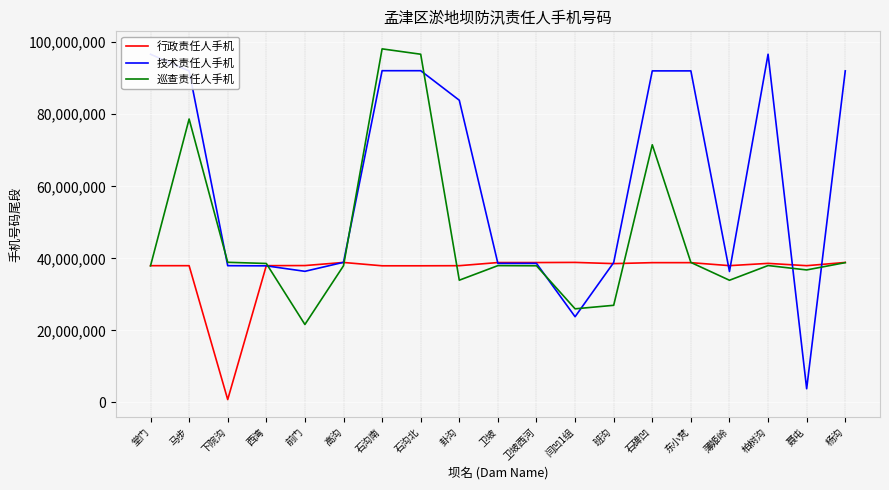

True or false: 巡查责任人手机 and 行政责任人手机 cross at least once.

True